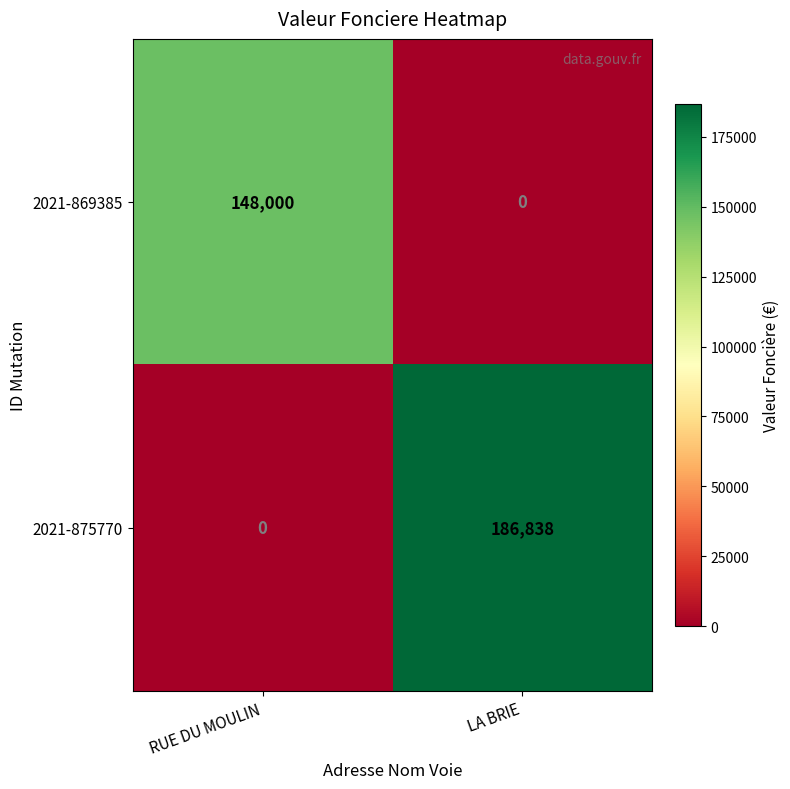

What is the spread (max minus min) of values at LA BRIE?

186838